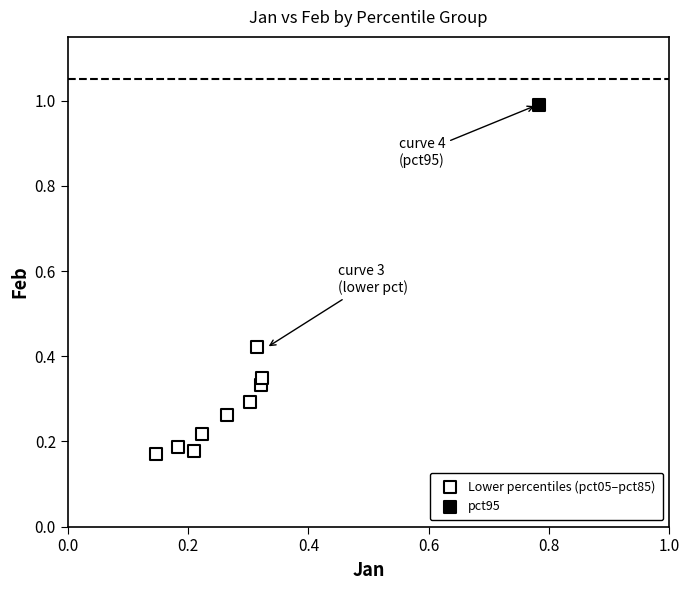

What are all the series names shown in the legend?

Lower percentiles (pct05–pct85), pct95